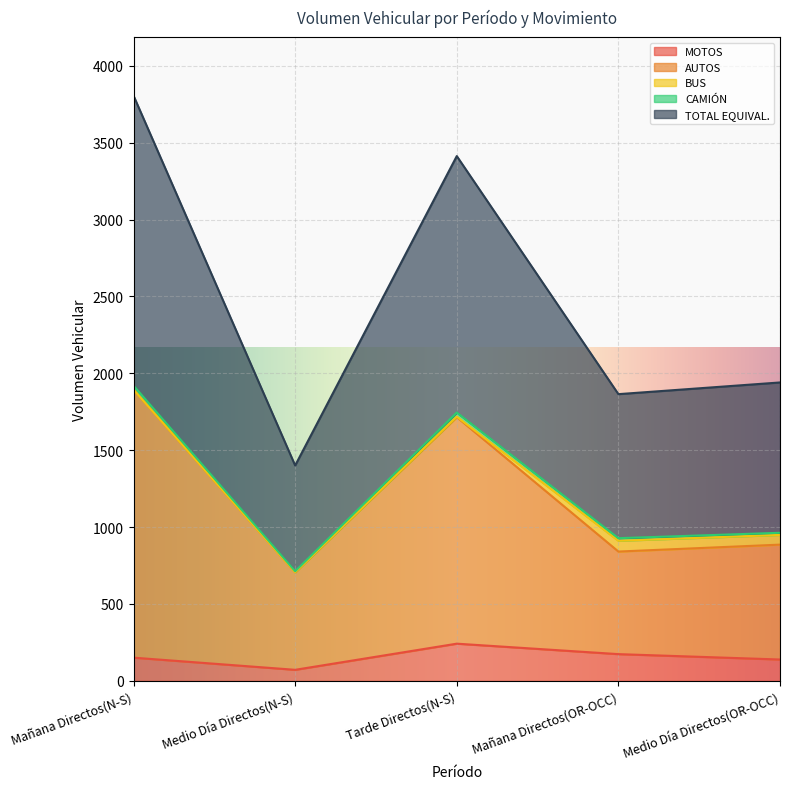

Where is TOTAL EQUIVAL. nearest to the value 2602?

Medio Día Directos(OR-OCC)